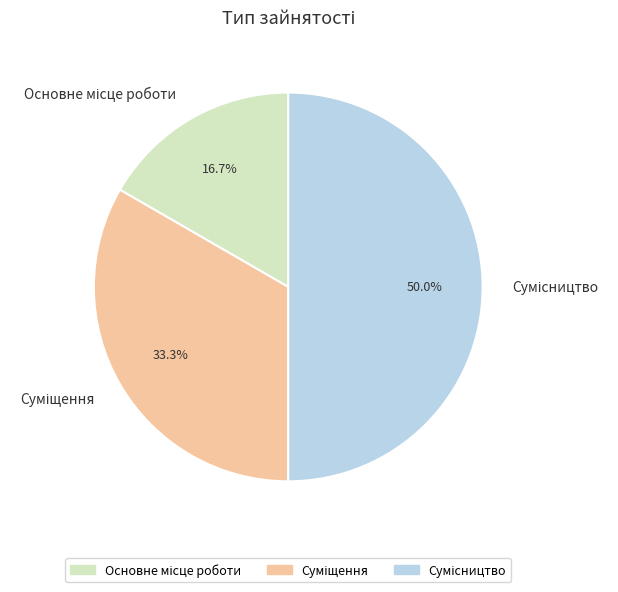

How many slices are in this pie chart?

3